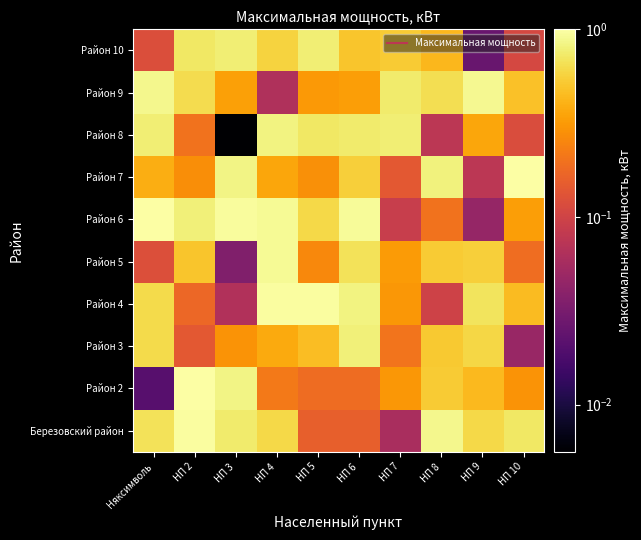

Which label corresponds to the smallest value in the chart?

НП 3